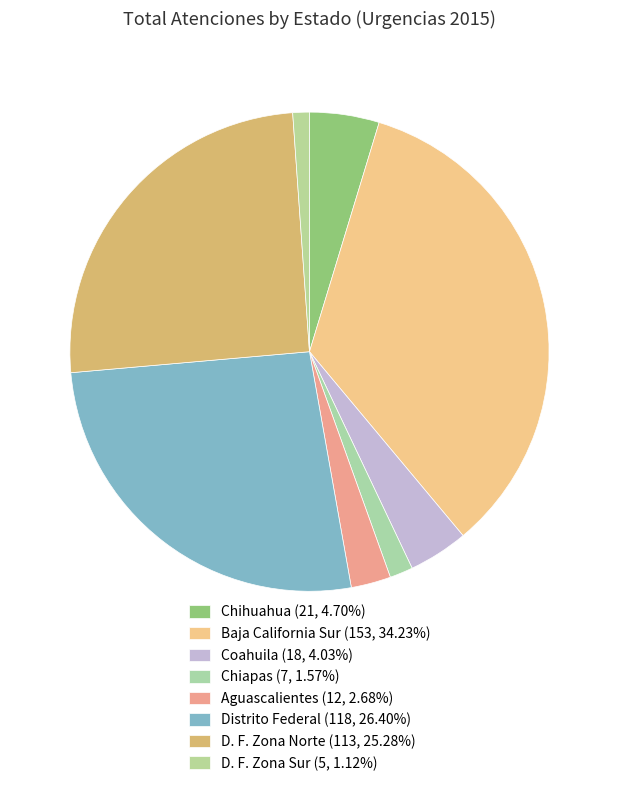

How many segments does this pie chart have?

8